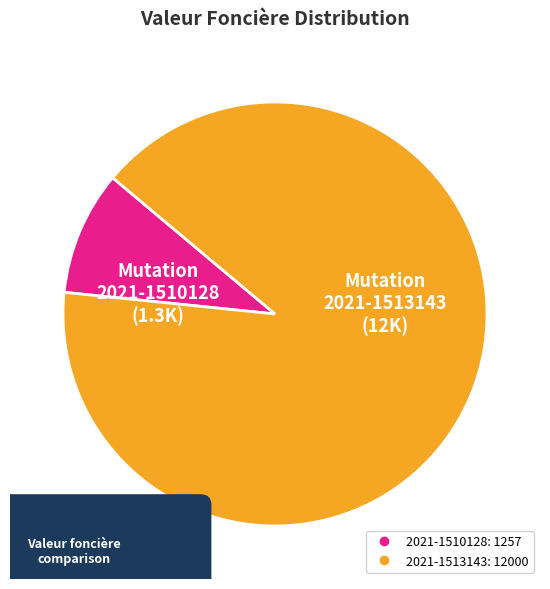

To the nearest percent, what is the difference between the largest and smallest slice percentages?

81%